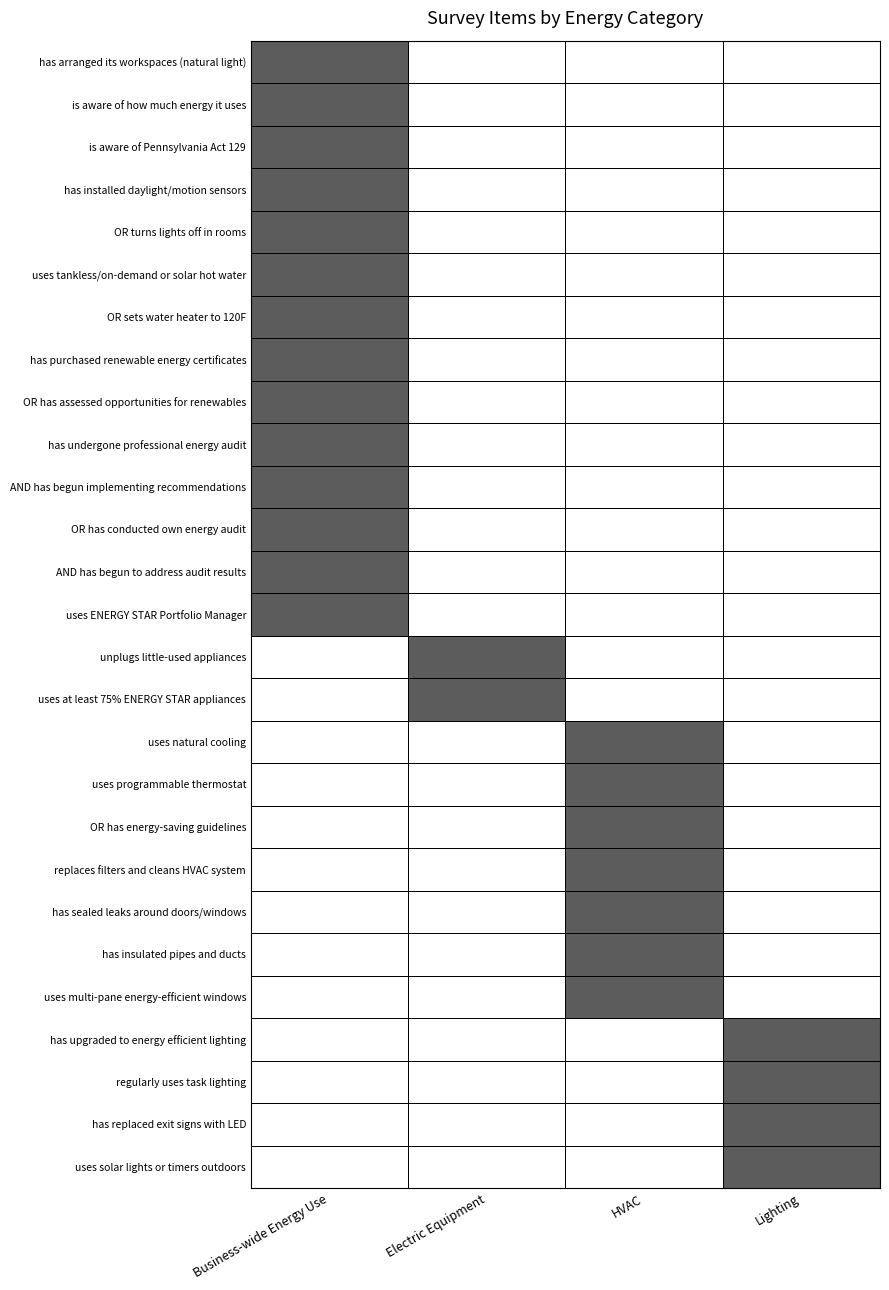

What is the difference between the highest and lowest values at Electric Equipment?

1